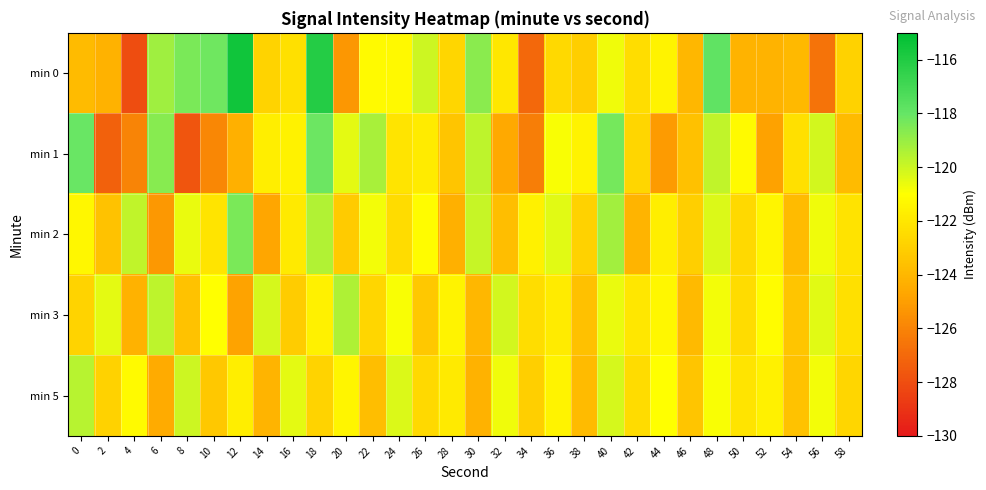

Reading left to right, transcribe all the data shown in this chart.

min 0: 0=-123.8	2=-124.2	4=-128.1	6=-119.2	8=-118.4	10=-118.2	12=-115.5	14=-122.8	16=-122.3	18=-116.1	20=-125.3	22=-121.2	24=-121.2	26=-120.0	28=-122.7	30=-118.7	32=-122.0	34=-127.1	36=-122.6	38=-123.0	40=-120.7	42=-122.4	44=-121.5	46=-124.0	48=-117.9	50=-124.2	52=-124.2	54=-123.9	56=-126.6	58=-122.9
min 1: 0=-118.1	2=-127.2	4=-126.0	6=-118.7	8=-127.7	10=-125.8	12=-124.3	14=-121.7	16=-121.5	18=-118.1	20=-120.5	22=-119.3	24=-122.1	26=-121.8	28=-123.4	30=-119.7	32=-124.6	34=-126.2	36=-120.9	38=-121.5	40=-118.3	42=-122.7	44=-125.1	46=-123.6	48=-119.8	50=-121.2	52=-124.9	54=-122.3	56=-120.1	58=-123.8
min 2: 0=-121.3	2=-123.5	4=-119.8	6=-125.2	8=-120.6	10=-122.1	12=-118.4	14=-124.7	16=-121.9	18=-119.5	20=-123.2	22=-120.8	24=-122.5	26=-121.1	28=-124.3	30=-119.9	32=-123.7	34=-121.6	36=-120.4	38=-122.9	40=-119.2	42=-124.1	44=-121.7	46=-123.0	48=-120.3	50=-122.6	52=-121.4	54=-123.8	56=-120.7	58=-122.2
min 3: 0=-122.8	2=-120.5	4=-124.2	6=-119.7	8=-123.5	10=-121.0	12=-124.8	14=-120.2	16=-123.1	18=-121.6	20=-119.4	22=-122.7	24=-120.9	26=-123.3	28=-121.5	30=-124.0	32=-120.1	34=-122.4	36=-121.8	38=-123.6	40=-120.6	42=-122.0	44=-121.3	46=-123.9	48=-120.8	50=-122.5	52=-121.1	54=-123.4	56=-120.4	58=-122.3
min 5: 0=-119.6	2=-122.9	4=-121.2	6=-124.5	8=-120.0	10=-123.3	12=-121.7	14=-124.1	16=-120.5	18=-122.8	20=-121.4	22=-123.7	24=-120.3	26=-122.6	28=-121.9	30=-124.2	32=-120.7	34=-123.0	36=-121.5	38=-123.8	40=-120.2	42=-122.5	44=-121.0	46=-123.4	48=-120.9	50=-122.1	52=-121.6	54=-123.5	56=-120.8	58=-122.7